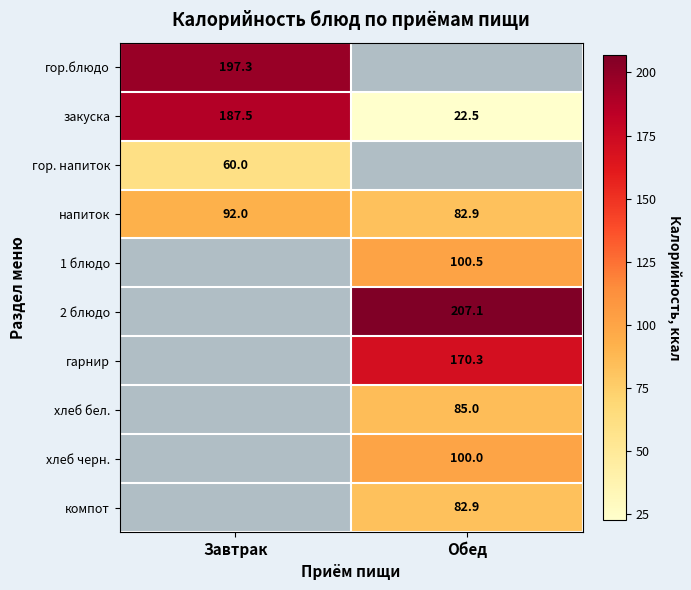

Is it true that напиток equals 82.9 at Обед?

True